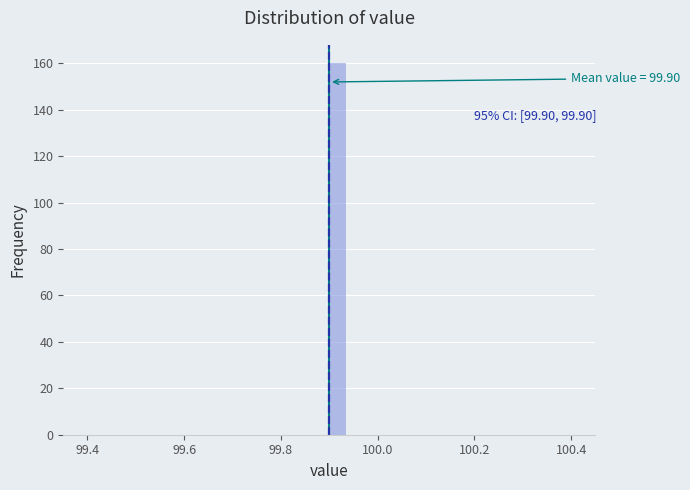

Around what value on the x-axis is the tallest bar? Give the approximate position of its centre, as read against the axis.

99.92